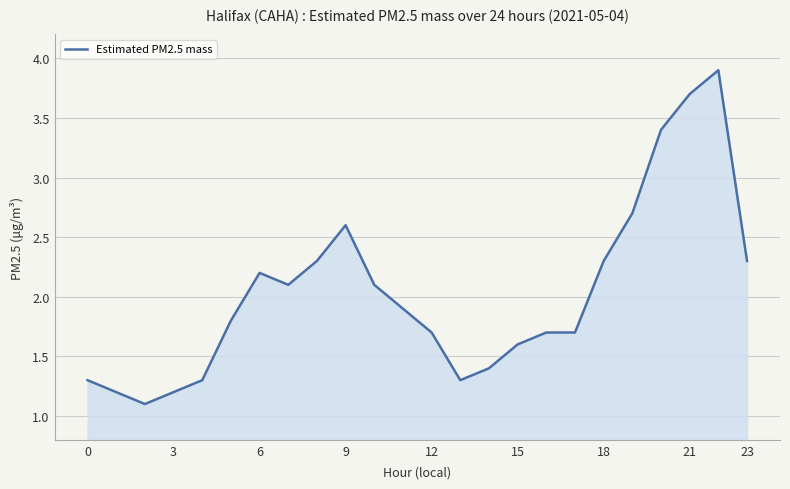

What is the minimum value shown in the chart?

1.1